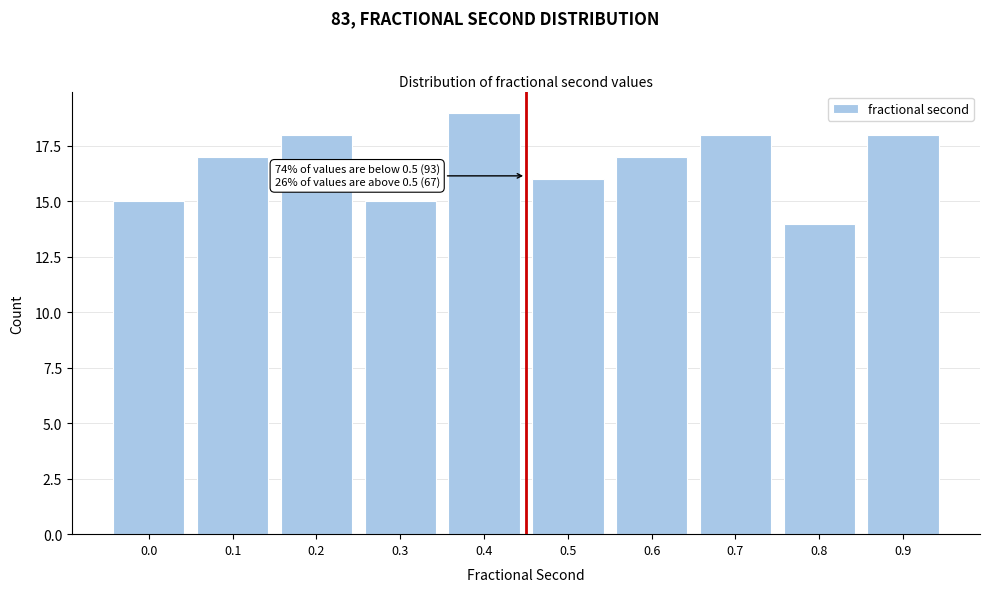

Reading left to right, transcribe all the data shown in this chart.

15	17	18	15	19	16	17	18	14	18